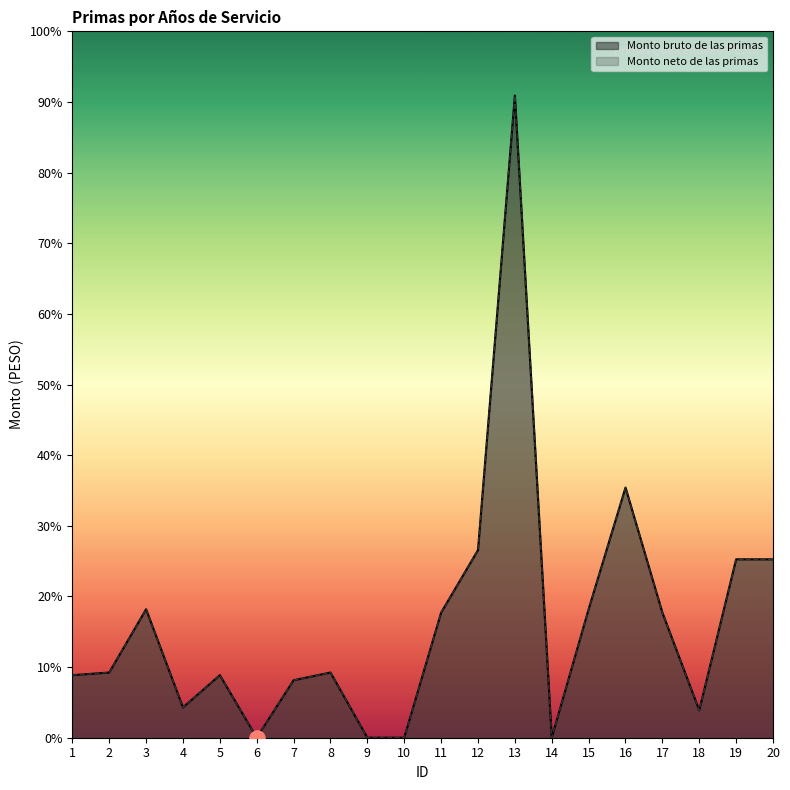

At how many categories does at least one series exceed 816?

9